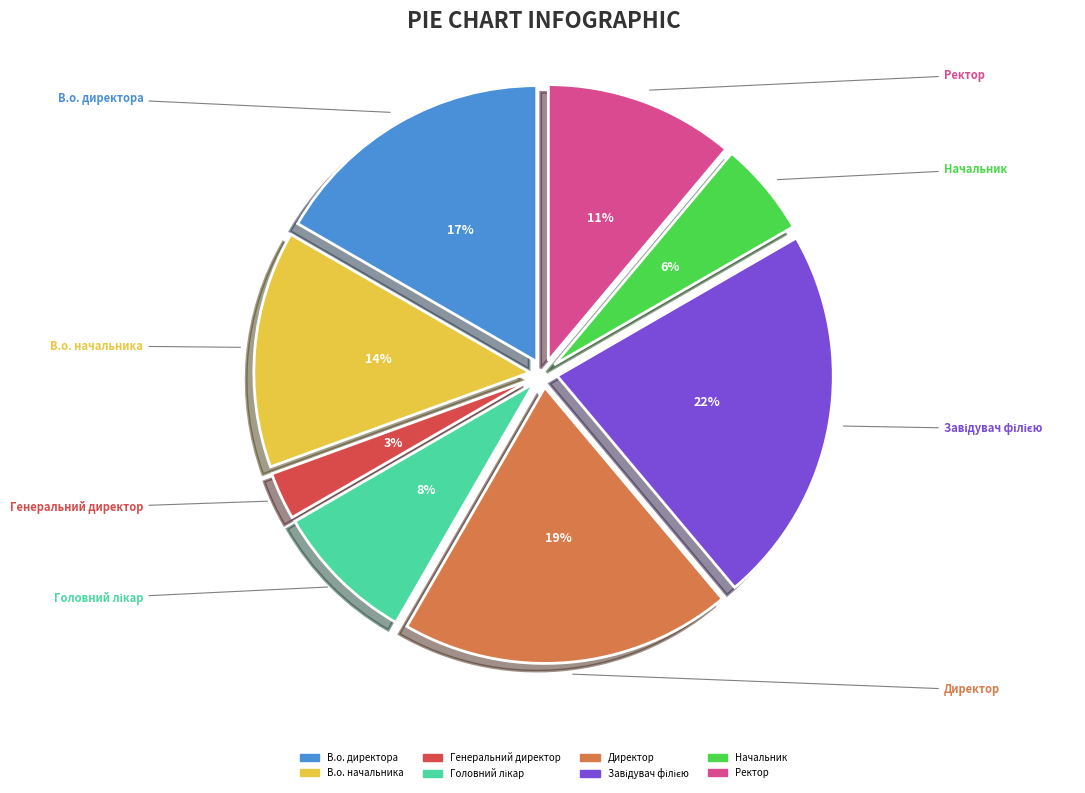

Count the number of slices in the pie.

8